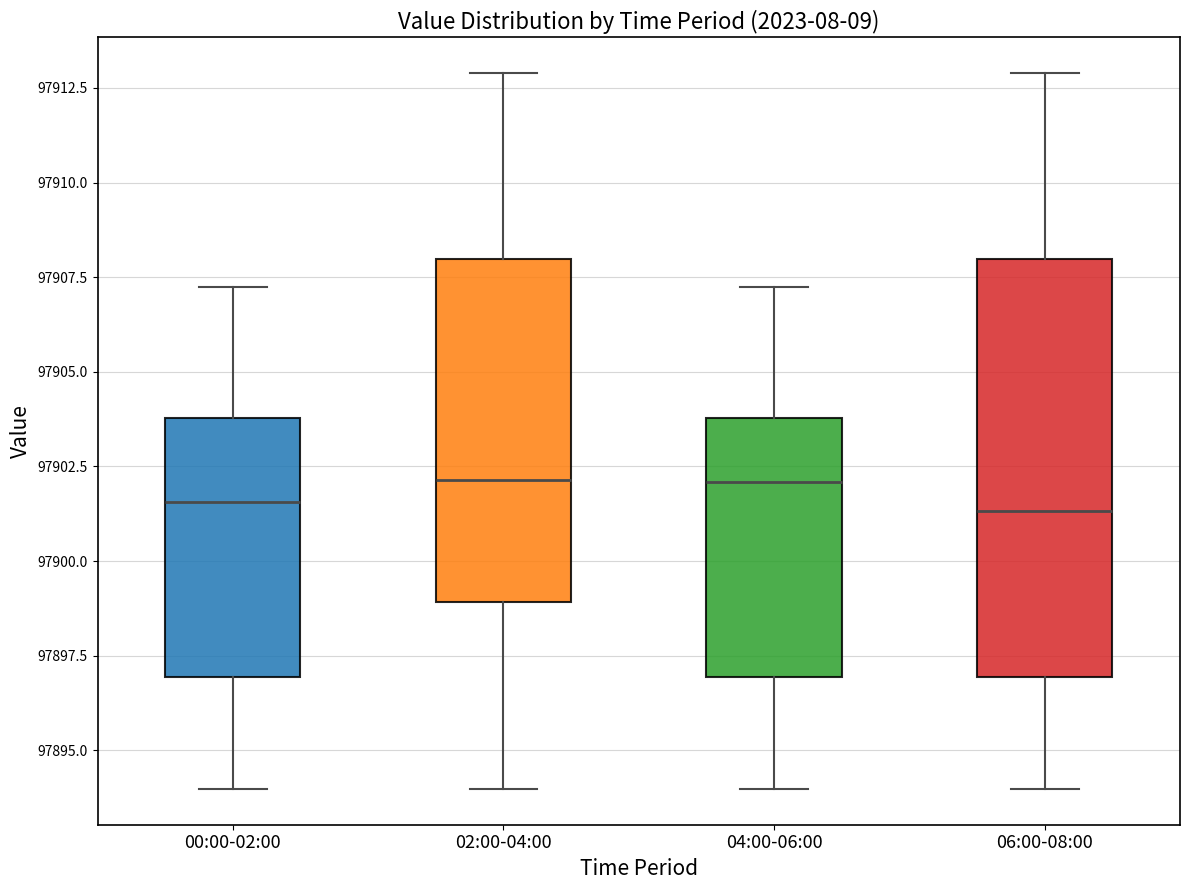

Reading left to right, read every box against the y-axis: the position of its median line, the range the box covers, and the ends of its whiskers. The values are not printed on the chart, so give them approximately, as read against the axis.

00:00-02:00: median 97901.5, box 97897.0 to 97904.0, whiskers 97894.0 to 97907.5
02:00-04:00: median 97902.0, box 97899.0 to 97908.0, whiskers 97894.0 to 97913.0
04:00-06:00: median 97902.0, box 97897.0 to 97904.0, whiskers 97894.0 to 97907.5
06:00-08:00: median 97901.5, box 97897.0 to 97908.0, whiskers 97894.0 to 97913.0